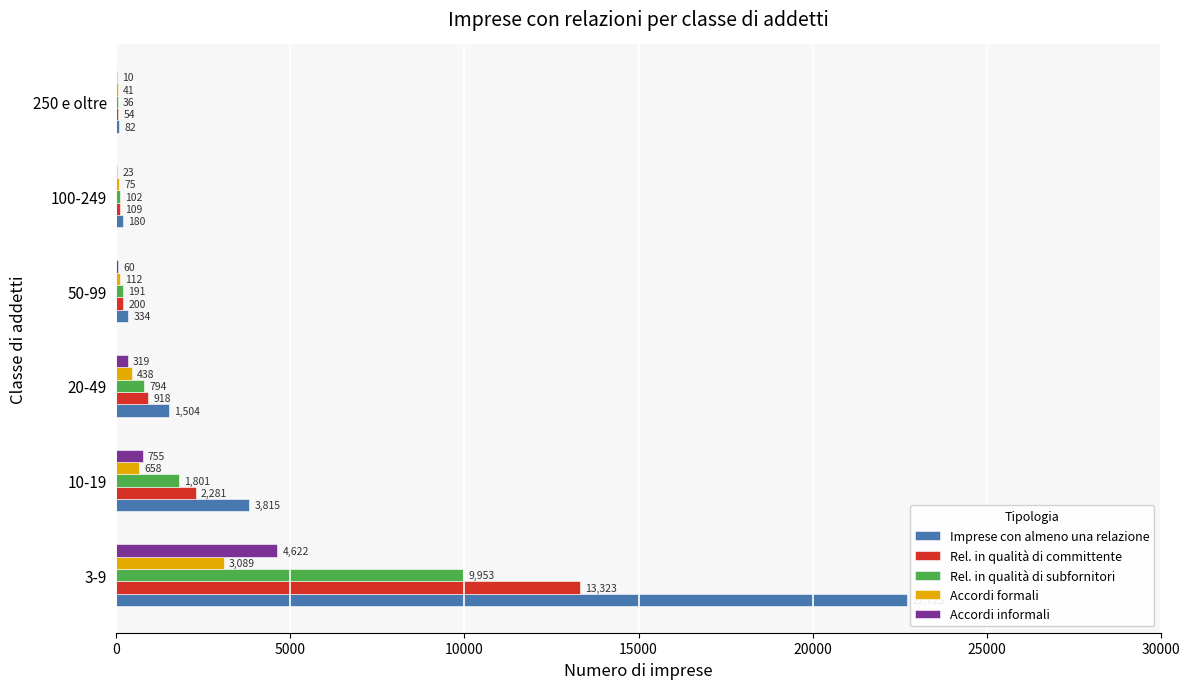

At which category does the chart reach its peak across all series?

3-9